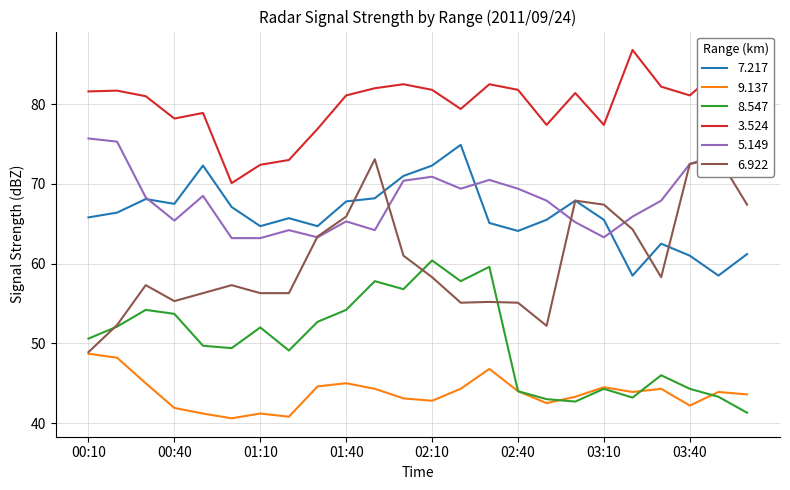

What is the label of the 13th point from the left?

02:10